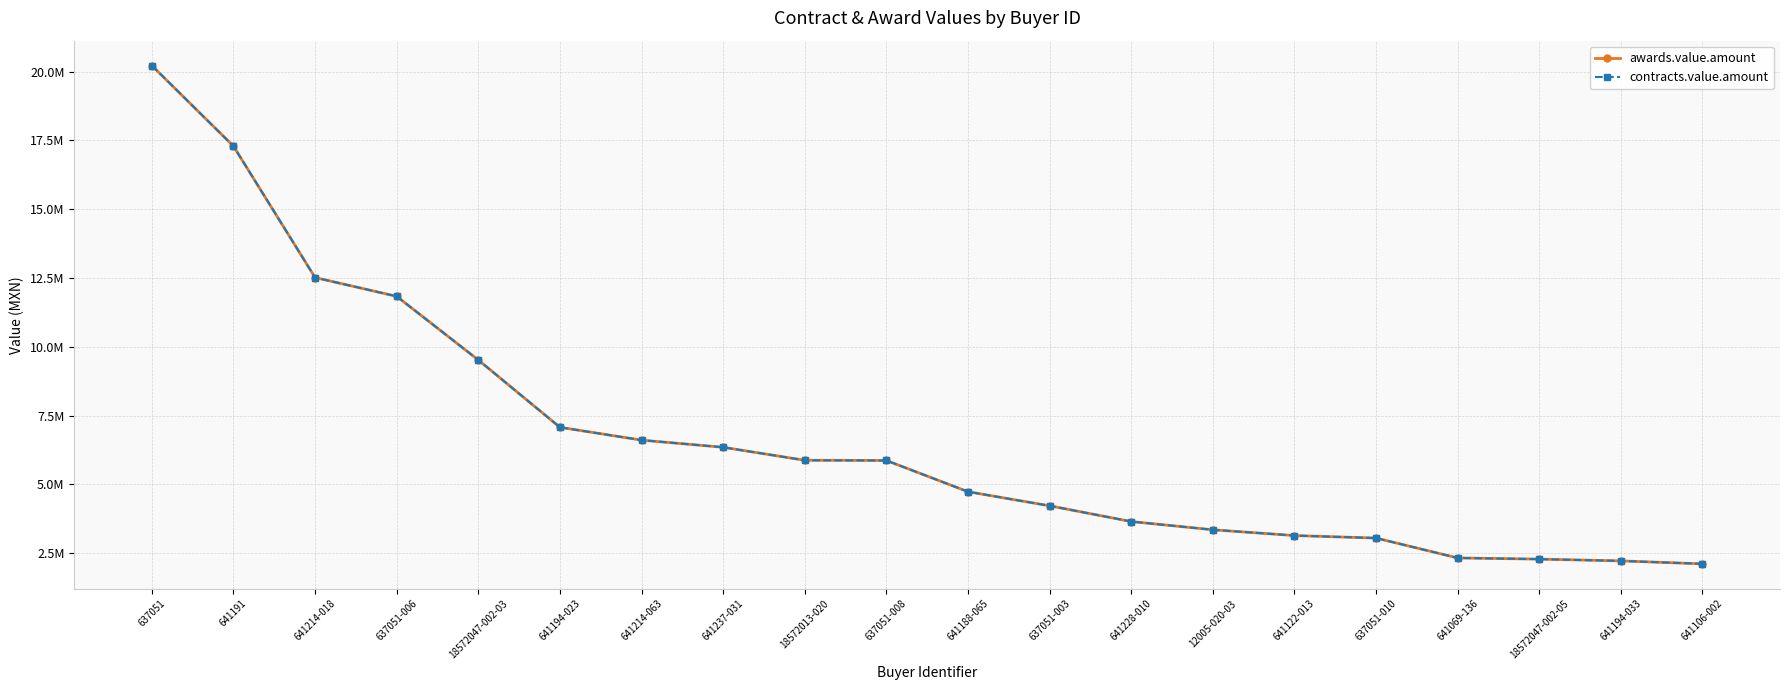

Is this an area chart (filled region under the line)?

No